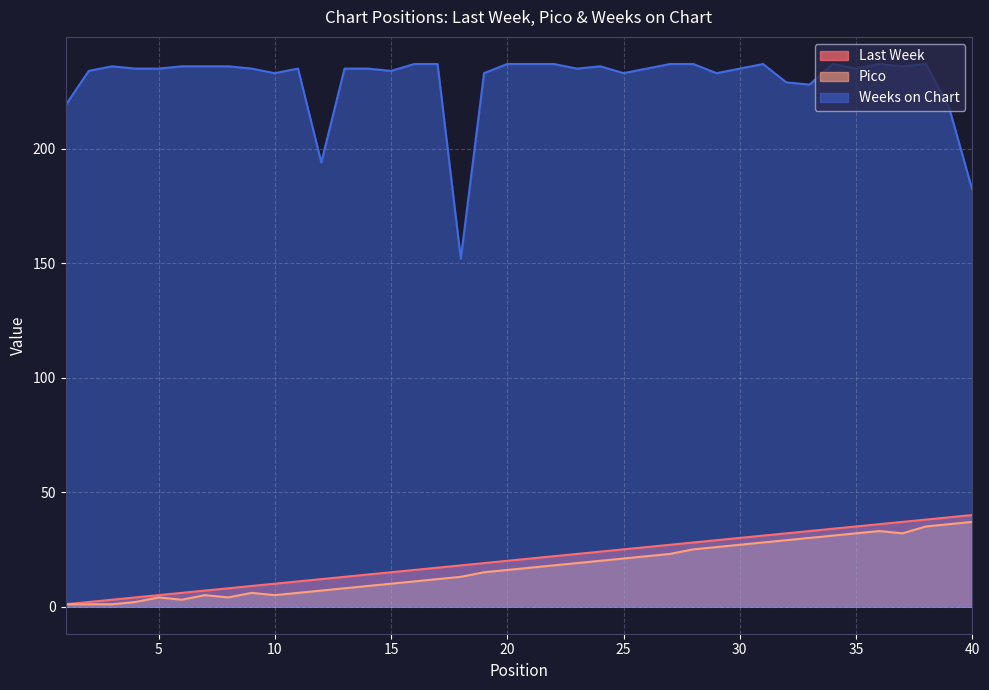

How many values in the Last Week series are below 21?

20